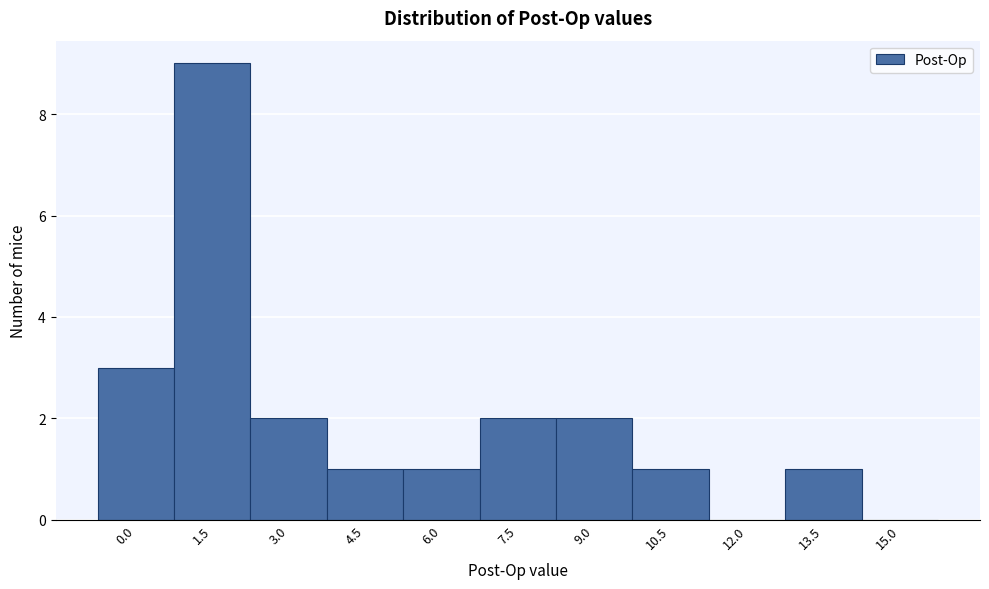

Reading left to right, what are all the values shown in this chart?

0.0=3	1.5=9	3.0=2	4.5=1	6.0=1	7.5=2	9.0=2	10.5=1	12.0=0	13.5=1	15.0=0